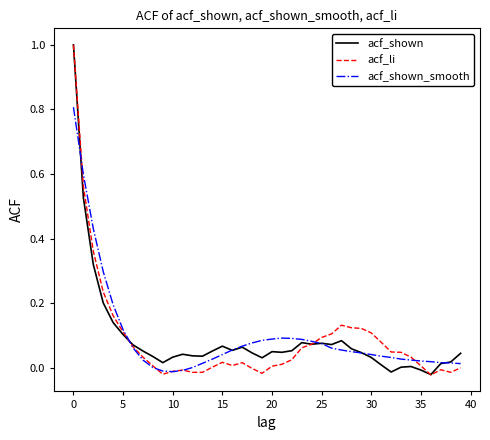

What is the maximum value for acf_shown?

1.0